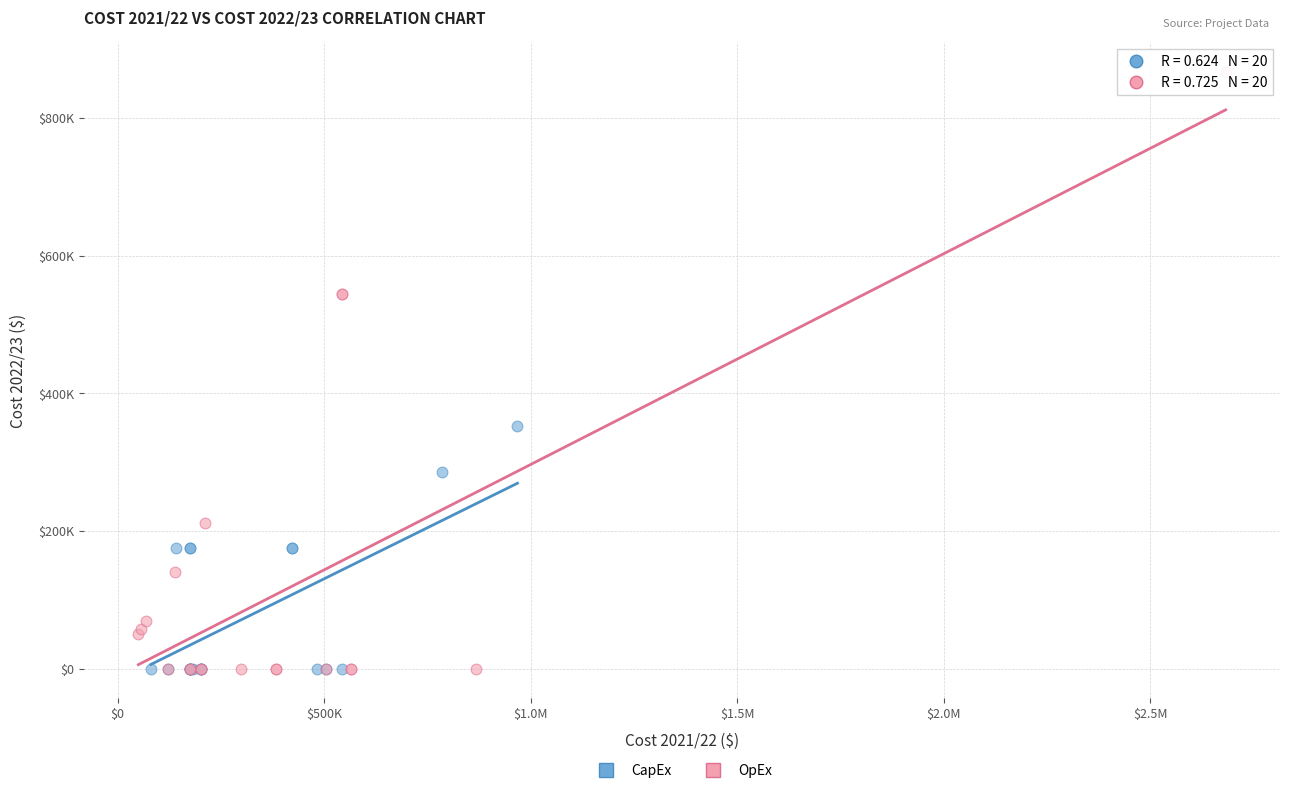

Which series has the largest Y range (max minus min)?

OpEx